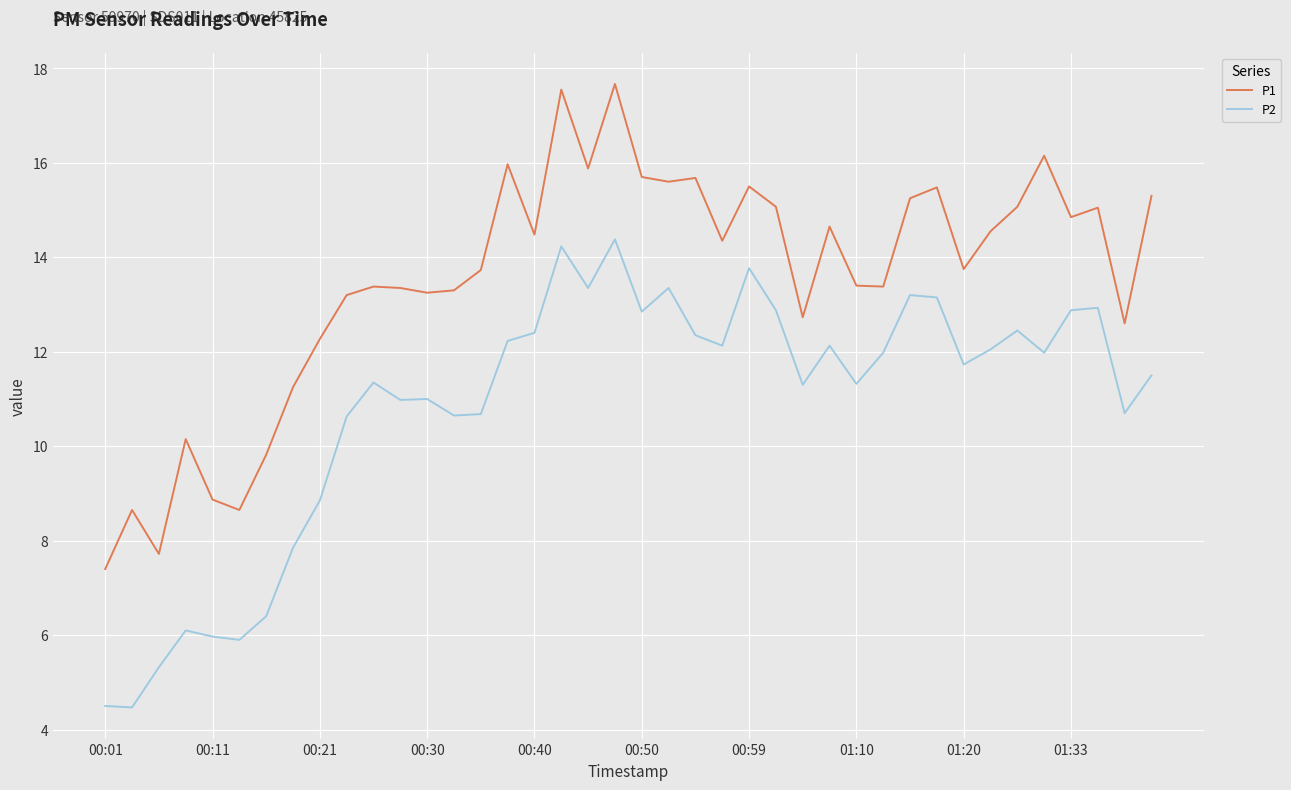

What is the lowest value of the P1 series?

7.4